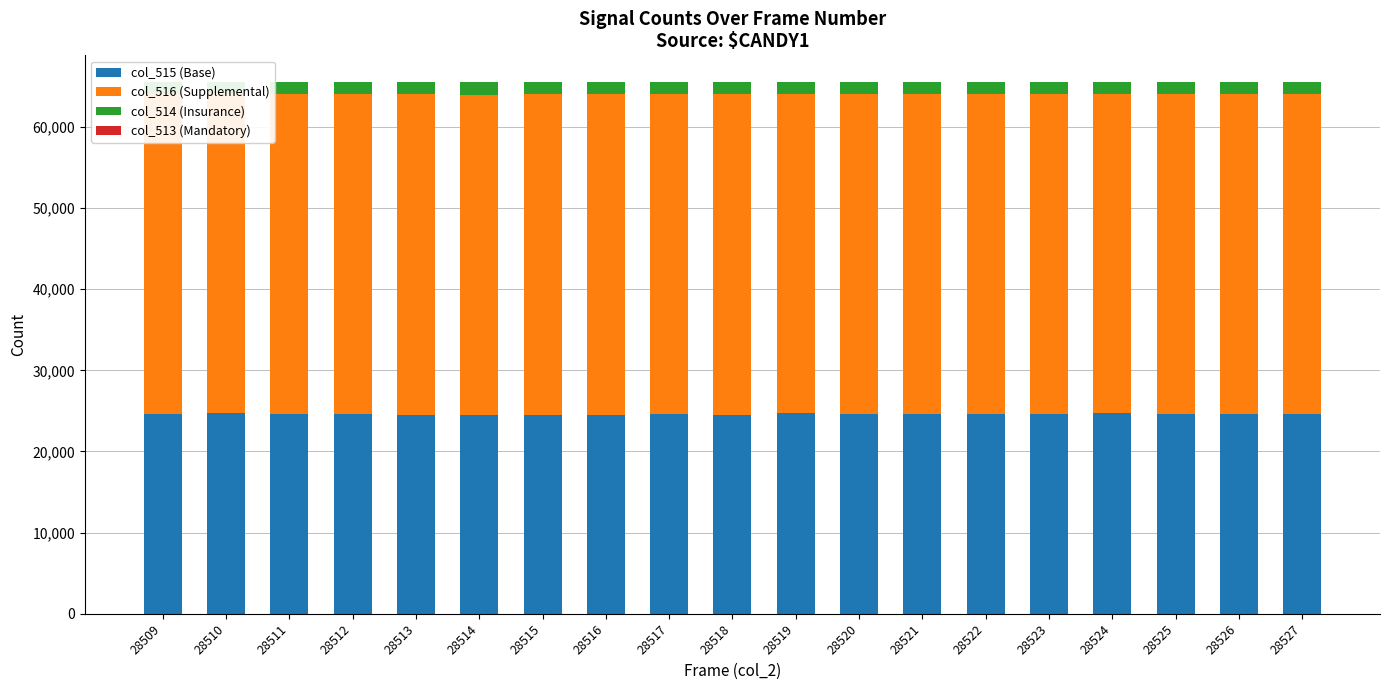

What is the greatest value displayed?

39546